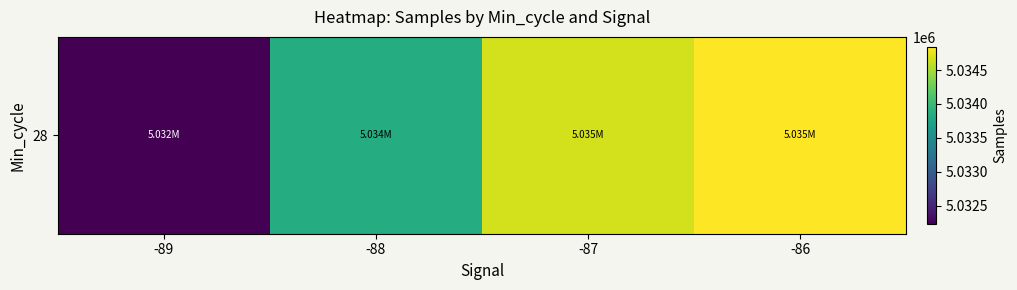

Rank the categories by value from lowest to highest.

-89, -88, -87, -86